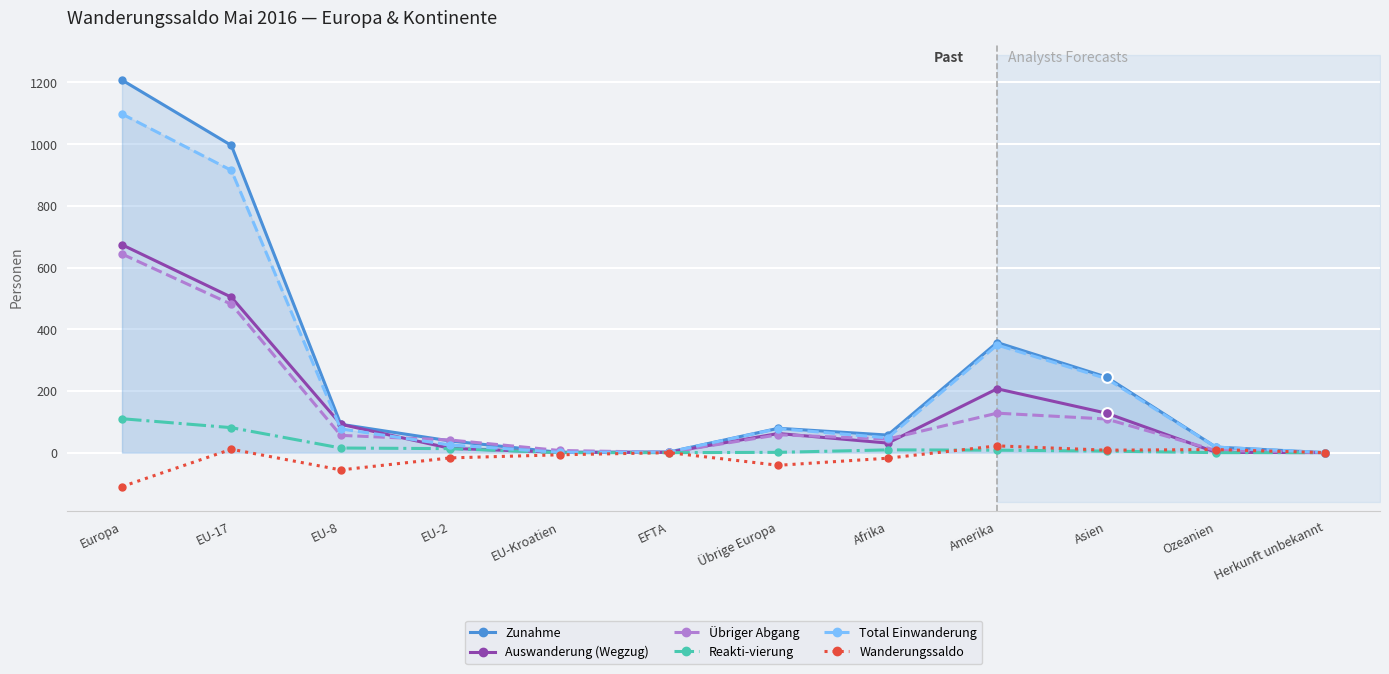

Is the value of Zunahme at EU-2 greater than the value of Übriger Abgang at Übrige Europa?

No